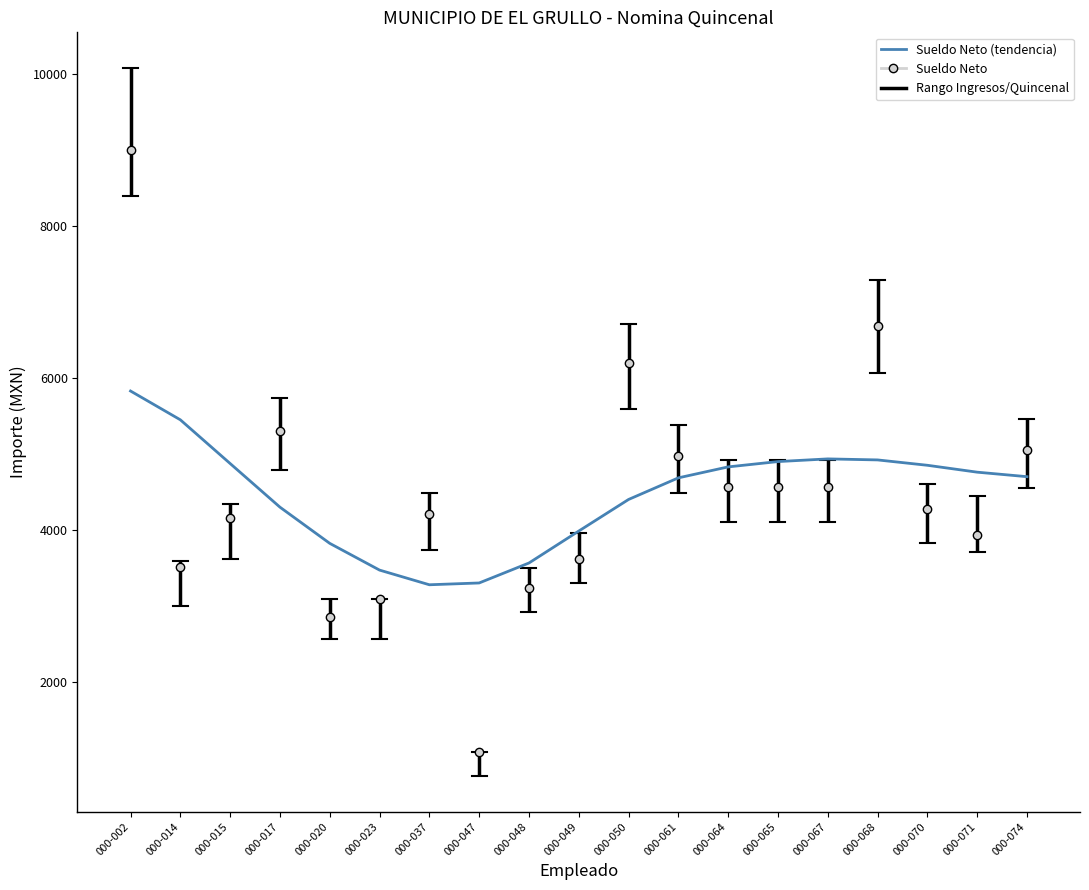

True or false: the data shows 3988.8 at 000-049.

True